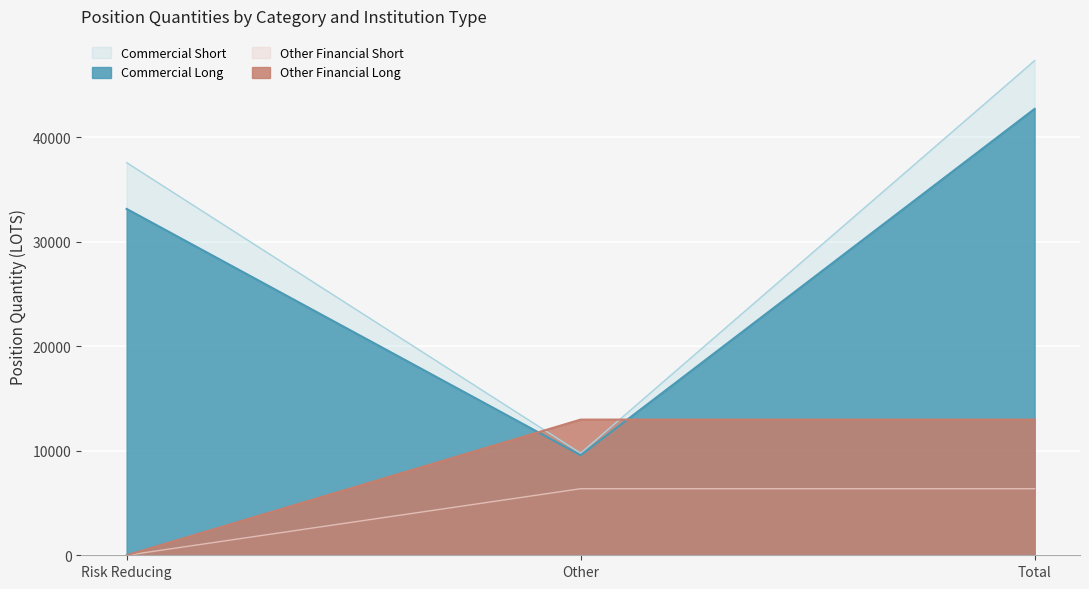

What are all the series names shown in the legend?

Commercial Short, Commercial Long, Other Financial Short, Other Financial Long